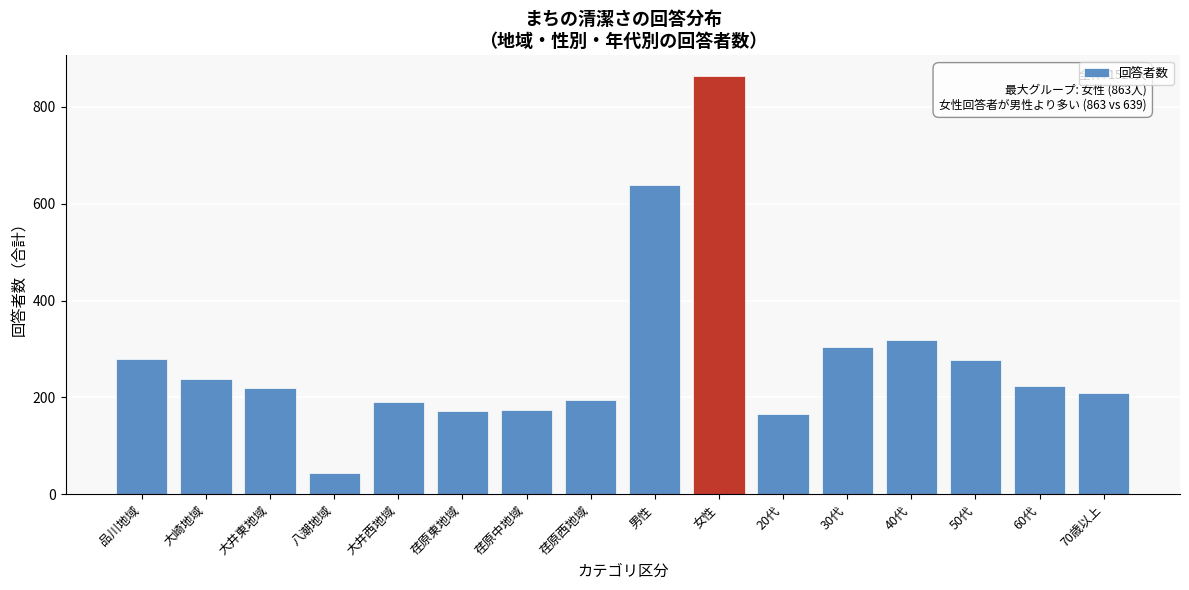

The chart shows a value of 1229 at 女性. True or false?

False